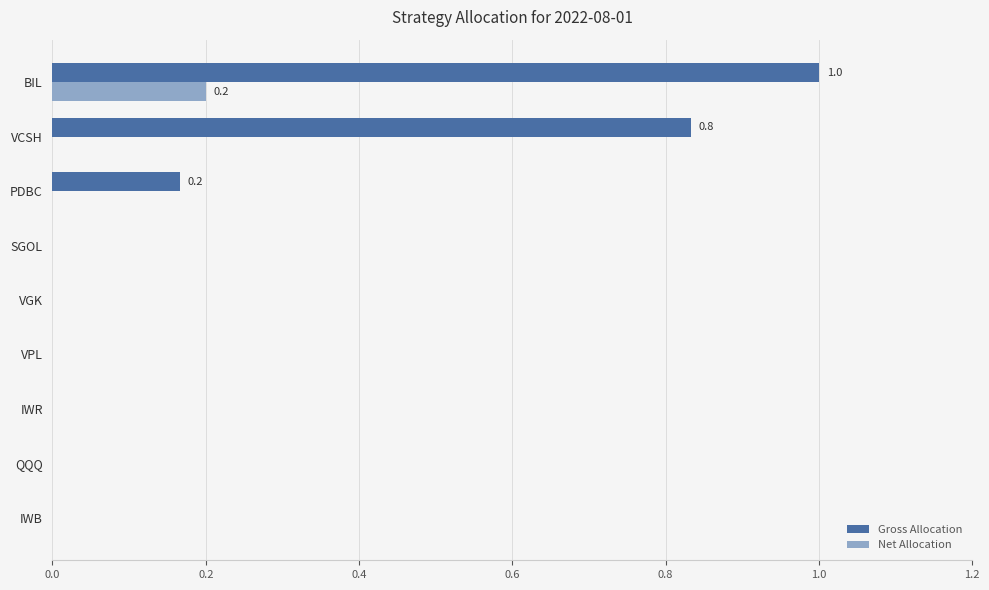

Count the number of data series in this chart.

2